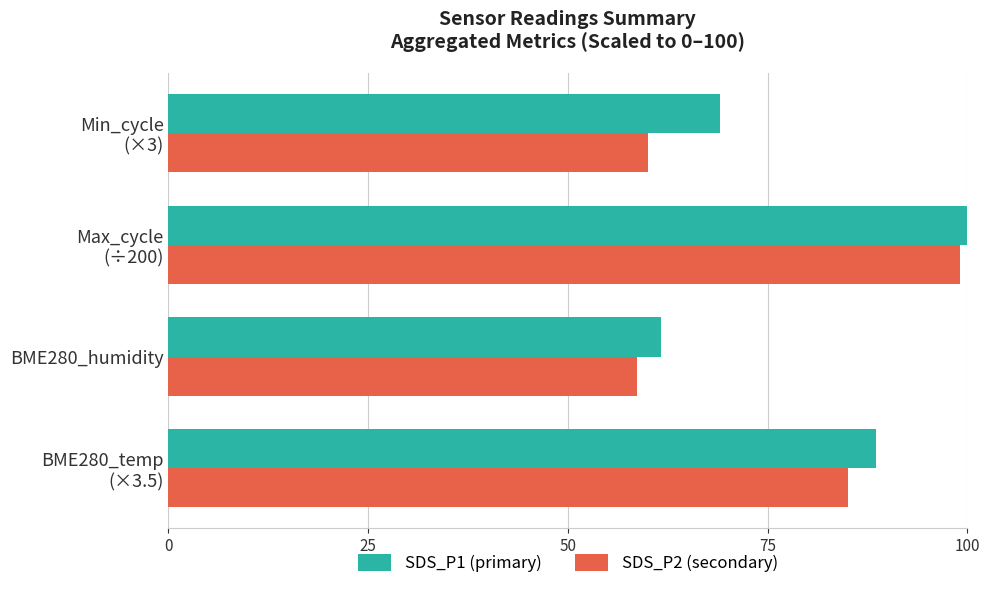

What is the average value of the SDS_P2 (secondary) series?

75.7